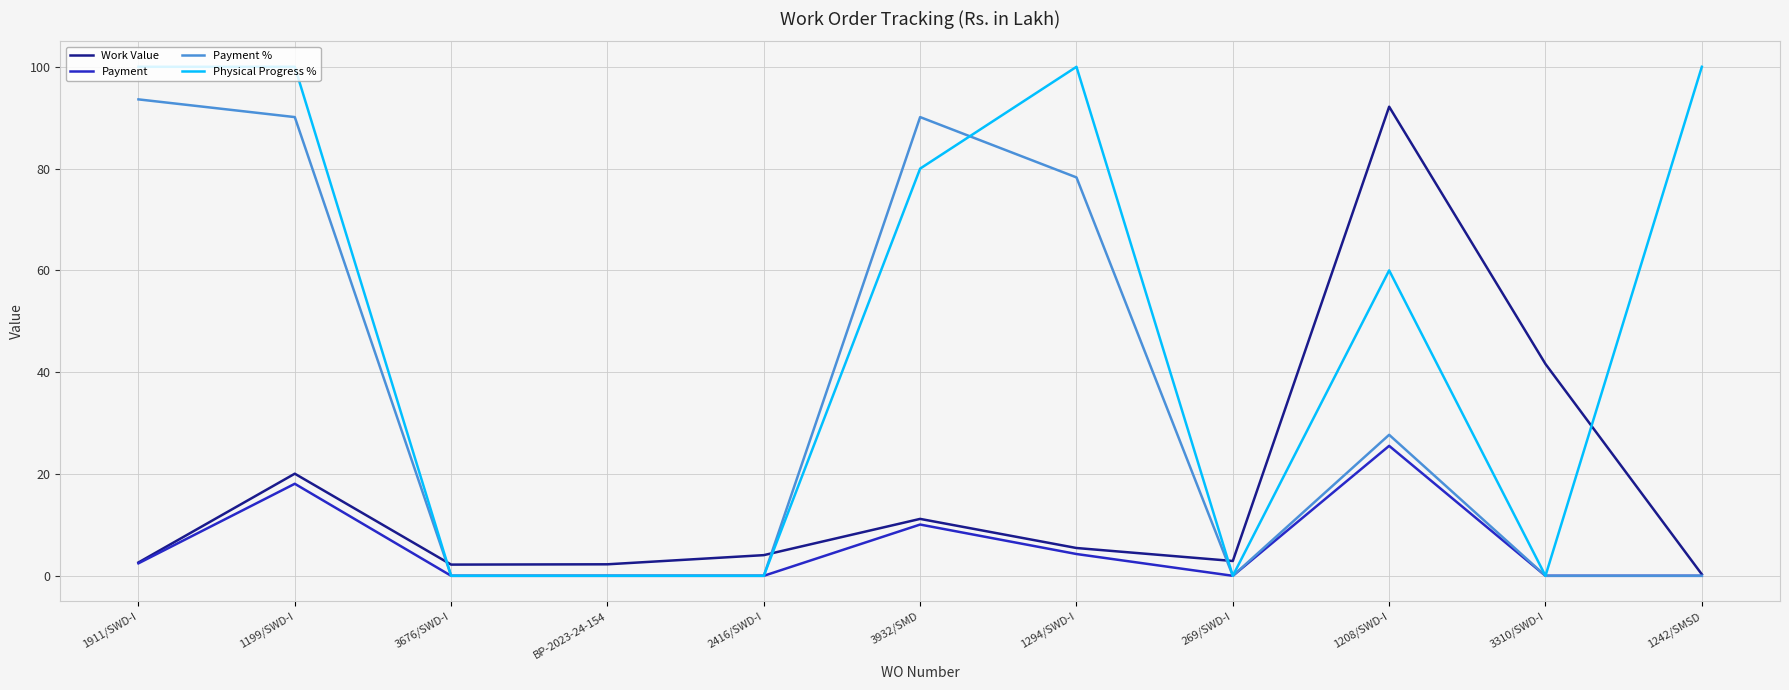

What position from the right is 2416/SWD-I?

7